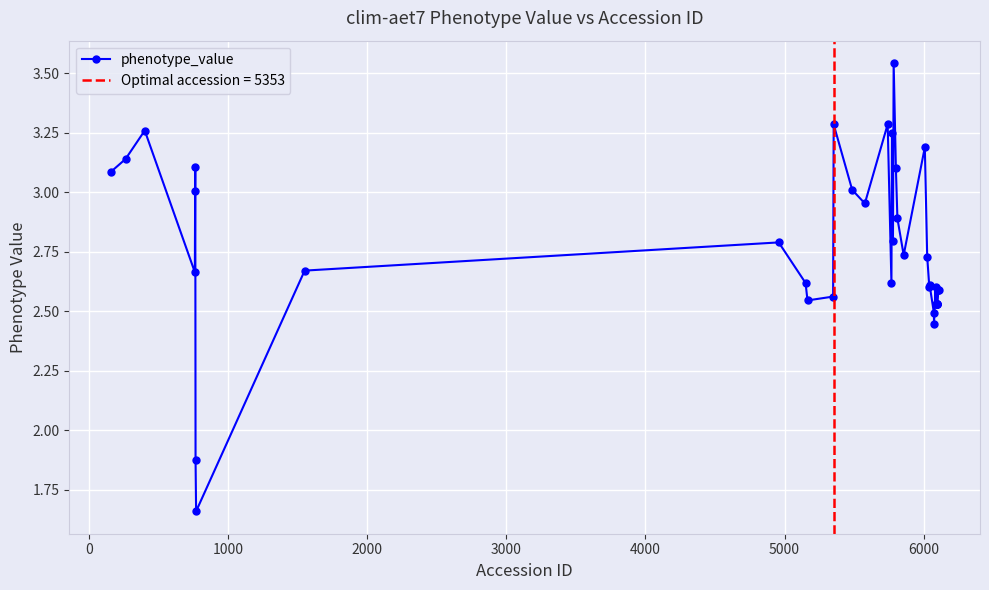

True or false: phenotype_value has more than 2 points higher than both neighbors.

True